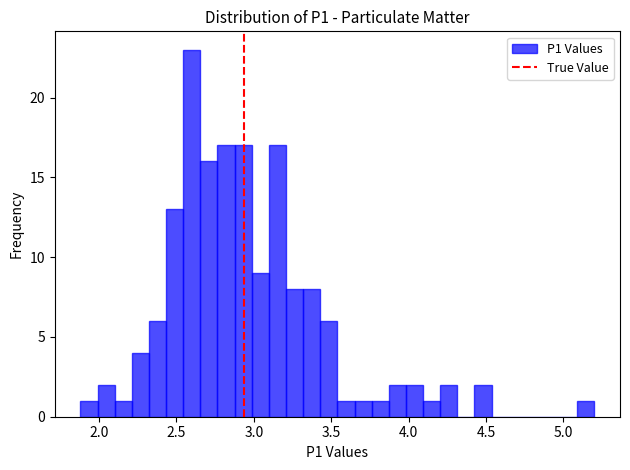

Around what value on the x-axis is the tallest bar? Give the approximate position of its centre, as read against the axis.

2.60